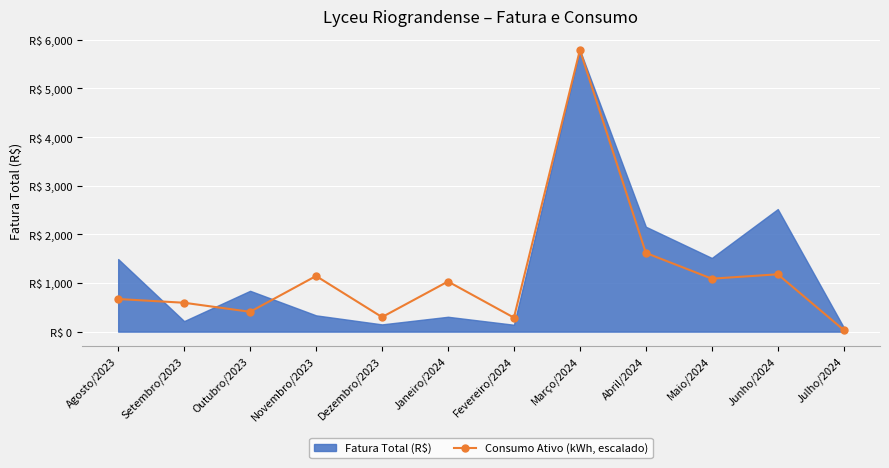

How many lines are shown in the chart?

1